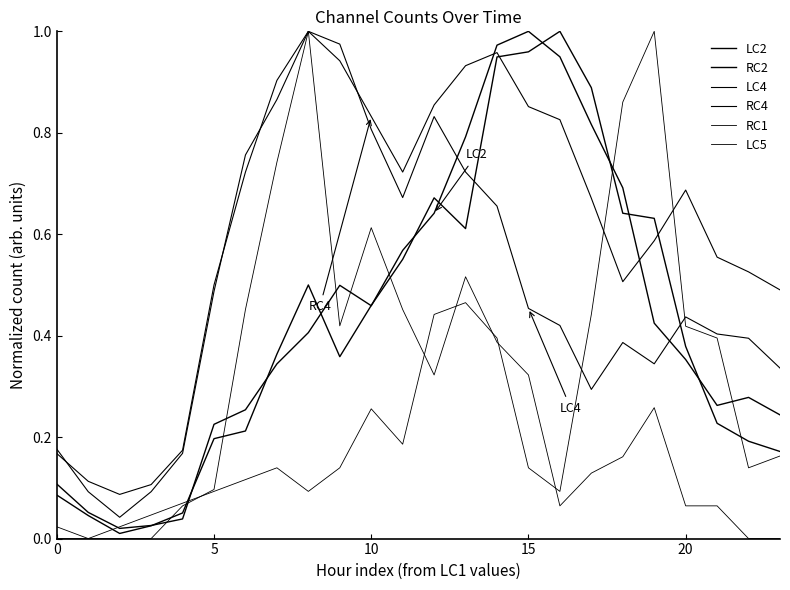

True or false: LC5 has more than 2 points higher than both neighbors.

True